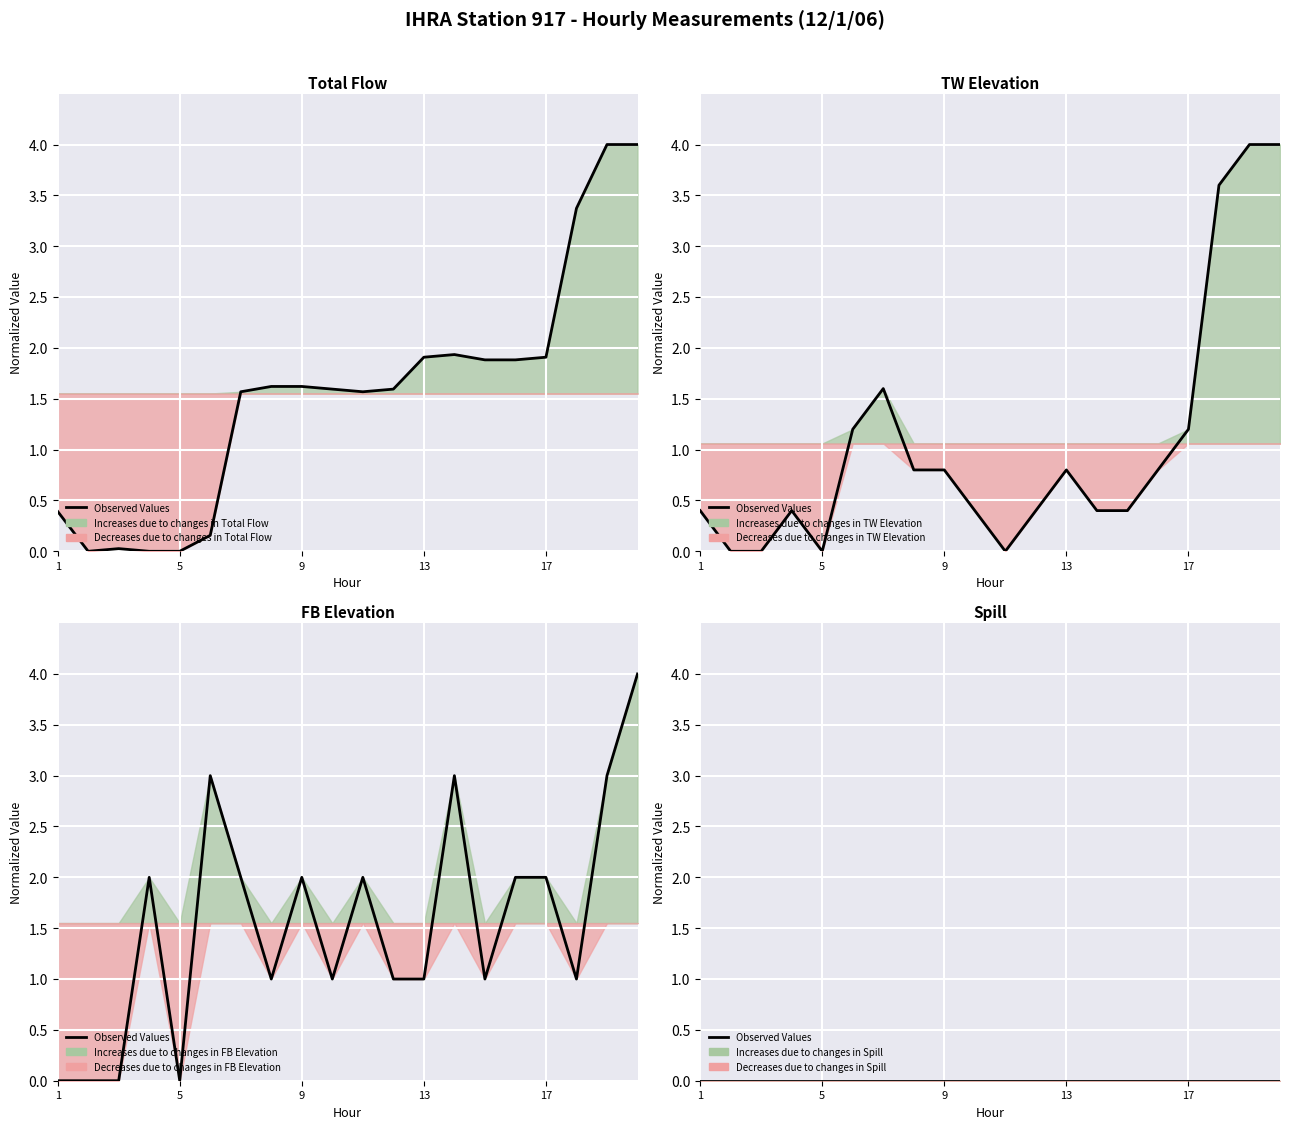

At how many categories does at least one series exceed 0?

18